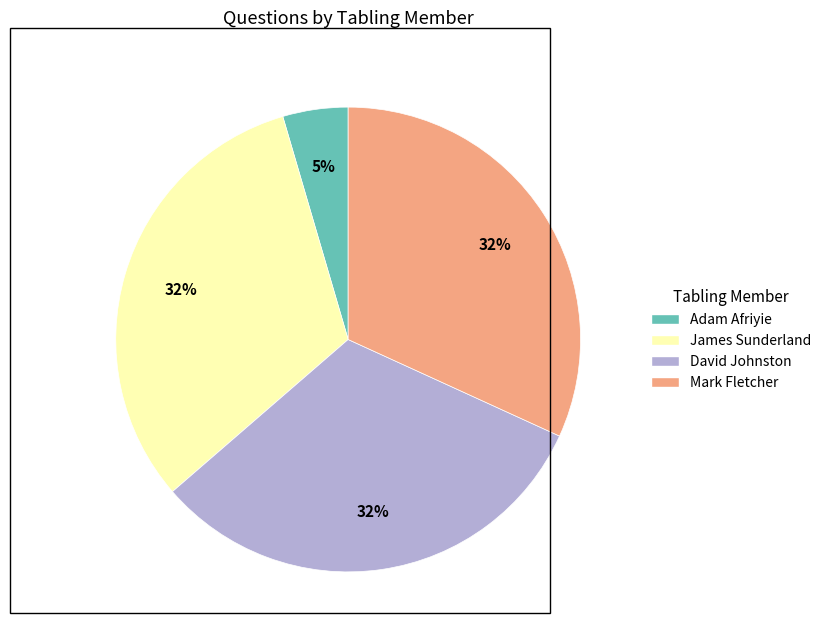

What is the ratio of the value at David Johnston to the value at James Sunderland?

1.0